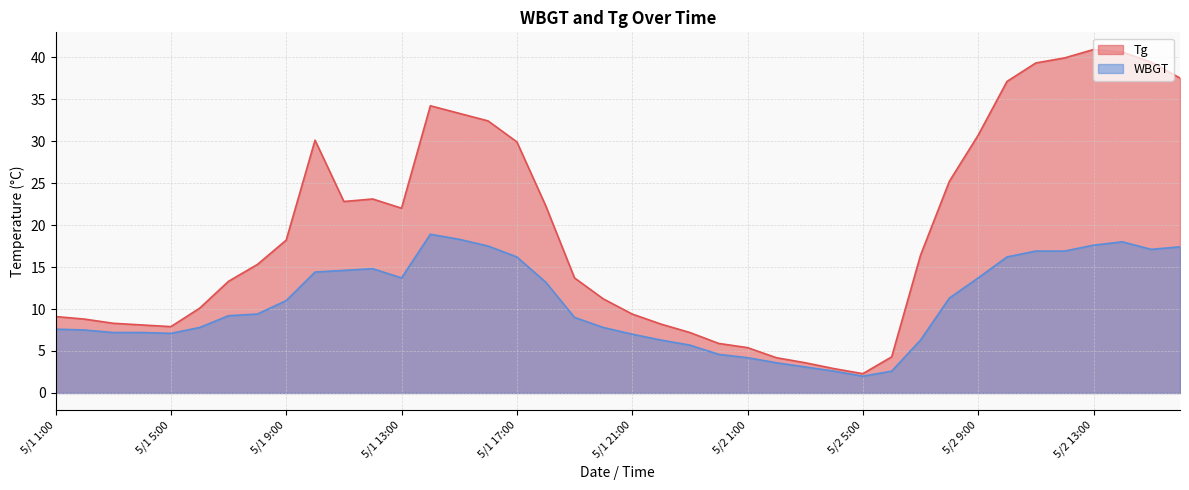

Reading right to left, transcribe all the data shown in this chart.

Tg: 37.5	39.4	40.6	40.9	39.9	39.3	37.1	30.7	25.2	16.4	4.3	2.3	2.9	3.6	4.2	5.4	5.9	7.2	8.2	9.4	11.2	13.7	22.3	29.9	32.4	33.3	34.2	22.0	23.1	22.8	30.1	18.2	15.3	13.3	10.1	7.9	8.1	8.3	8.8	9.1
WBGT: 17.4	17.1	18.0	17.6	16.9	16.9	16.2	13.7	11.3	6.3	2.6	2.0	2.6	3.1	3.6	4.2	4.6	5.7	6.3	7.0	7.8	9.0	13.2	16.2	17.5	18.3	18.9	13.7	14.8	14.6	14.4	11.0	9.4	9.2	7.8	7.1	7.2	7.2	7.5	7.6